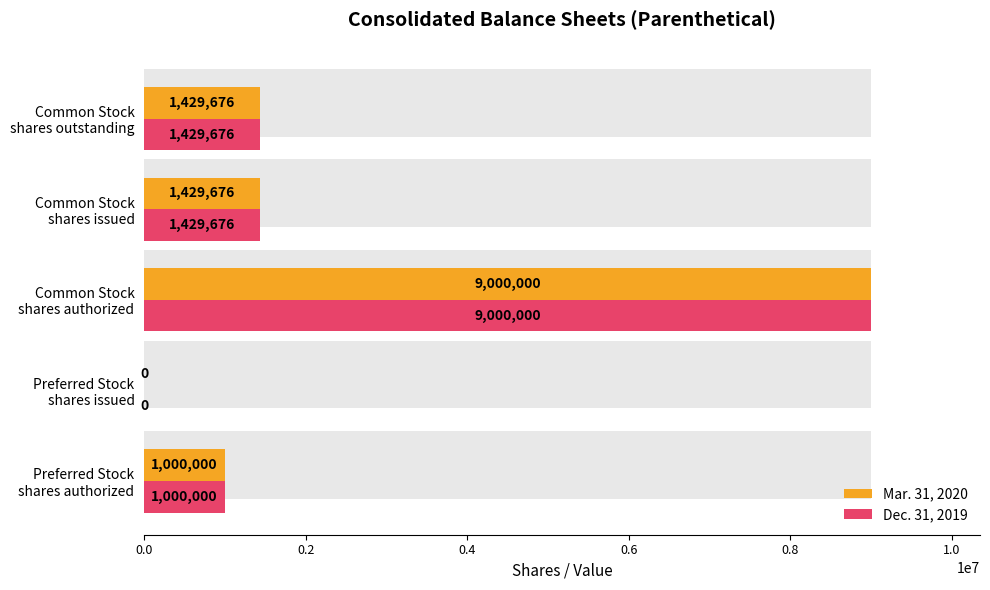

Reading left to right, what are all the values shown in this chart?

Mar. 31, 2020: 1000000	0	9000000	1429676	1429676
Dec. 31, 2019: 1000000	0	9000000	1429676	1429676